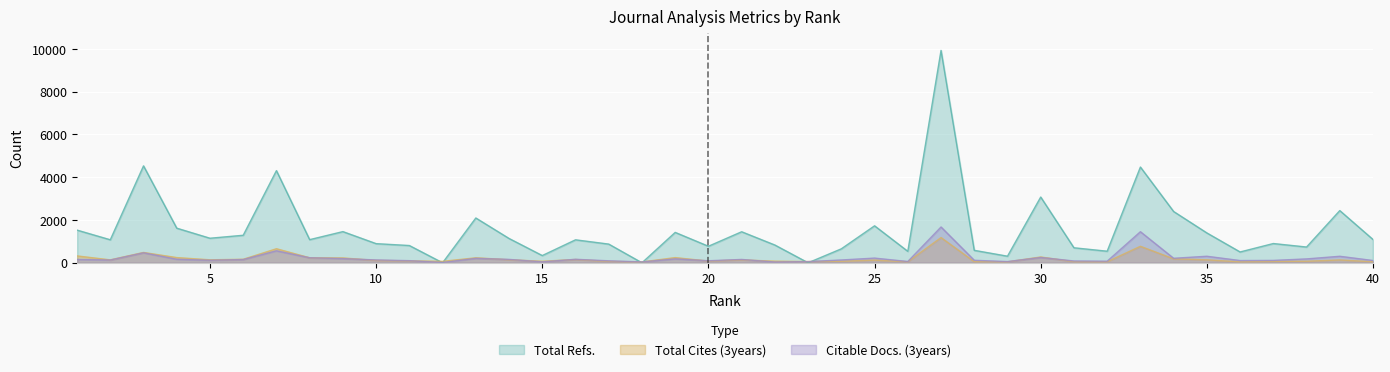

What is the average value of the Total Cites (3years) series?

188